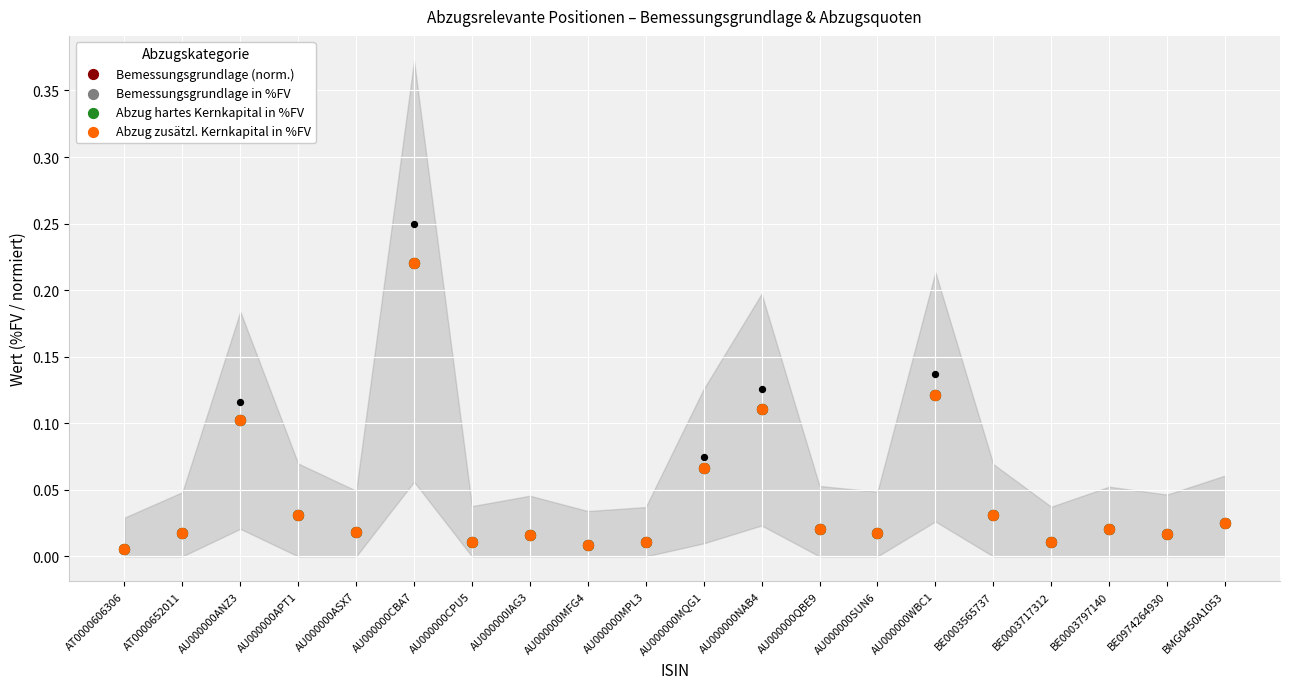

What are all the series names shown in the legend?

Bemessungsgrundlage (norm.), Bemessungsgrundlage in %FV, Abzug hartes Kernkapital in %FV, Abzug zusätzl. Kernkapital in %FV